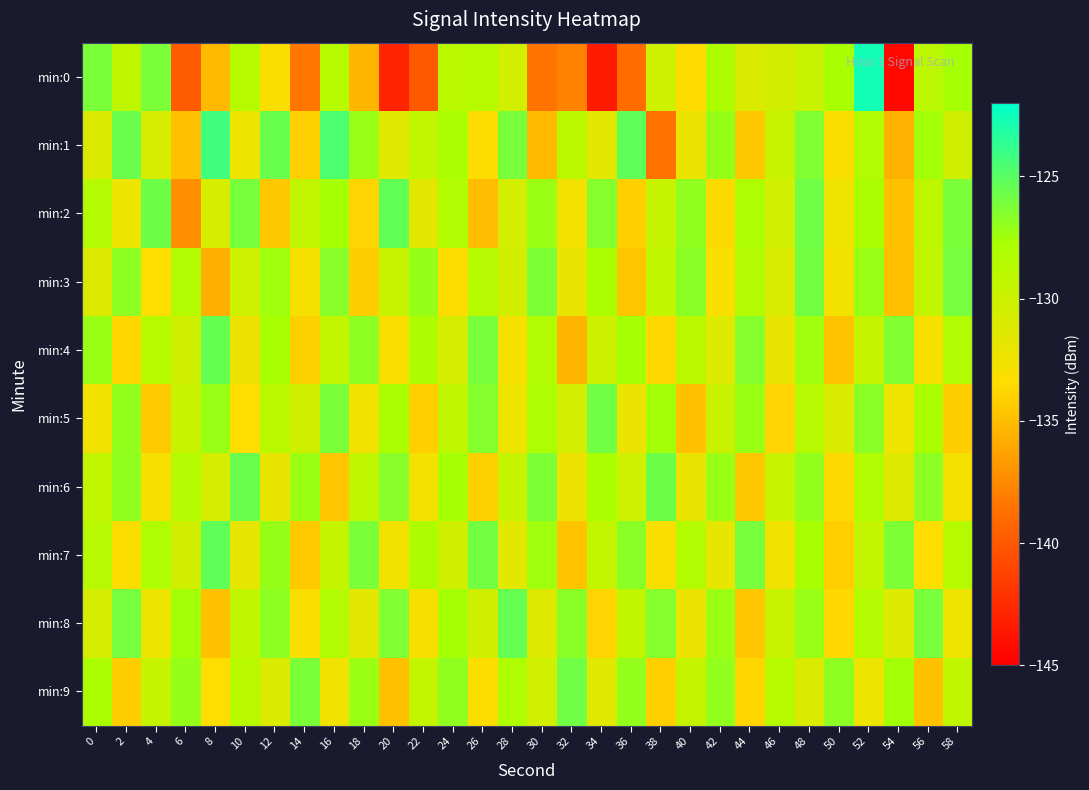

Reading left to right, transcribe all the data shown in this chart.

min:0: 0=-126.2	2=-129.2	4=-126.2	6=-139.8	8=-135.2	10=-128.6	12=-133.2	14=-138.4	16=-128.6	18=-135.3	20=-143.0	22=-140.0	24=-128.8	26=-128.6	28=-130.4	30=-138.6	32=-137.9	34=-143.4	36=-138.9	38=-130.1	40=-133.5	42=-128.0	44=-131.2	46=-130.5	48=-129.8	50=-127.7	52=-122.7	54=-144.5	56=-128.9	58=-127.6
min:1: 0=-131.0	2=-125.7	4=-130.8	6=-134.9	8=-124.2	10=-132.3	12=-125.5	14=-134.0	16=-124.7	18=-127.2	20=-131.5	22=-129.3	24=-127.8	26=-133.4	28=-126.1	30=-135.2	32=-128.9	34=-131.6	36=-125.3	38=-138.7	40=-132.2	42=-127.1	44=-134.5	46=-129.8	48=-126.4	50=-133.1	52=-128.3	54=-135.6	56=-127.5	58=-130.2
min:2: 0=-128.5	2=-132.3	4=-125.7	6=-137.2	8=-130.8	10=-126.1	12=-134.5	14=-129.3	16=-127.6	18=-133.9	20=-125.4	22=-131.7	24=-128.2	26=-135.1	28=-130.6	30=-127.3	32=-132.8	34=-126.5	36=-134.2	38=-129.7	40=-126.9	42=-133.6	44=-128.1	46=-130.4	48=-125.8	50=-132.5	52=-127.9	54=-134.8	56=-129.1	58=-126.2
min:3: 0=-131.2	2=-126.8	4=-133.5	6=-128.3	8=-135.7	10=-130.1	12=-127.4	14=-132.9	16=-126.6	18=-134.3	20=-129.8	22=-127.1	24=-133.4	26=-128.7	28=-130.5	30=-126.3	32=-132.0	34=-127.8	36=-134.6	38=-129.2	40=-126.7	42=-133.1	44=-128.5	46=-130.9	48=-125.9	50=-132.7	52=-127.2	54=-134.9	56=-129.4	58=-126.0
min:4: 0=-127.3	2=-133.8	4=-128.6	6=-130.2	8=-125.5	10=-132.4	12=-127.7	14=-134.1	16=-129.5	18=-126.8	20=-133.2	22=-128.0	24=-130.7	26=-126.1	28=-132.9	30=-128.3	32=-135.4	34=-130.0	36=-127.6	38=-133.7	40=-128.9	42=-131.3	44=-126.5	46=-132.1	48=-127.4	50=-134.7	52=-129.6	54=-126.4	56=-133.0	58=-128.2
min:5: 0=-132.6	2=-127.0	4=-134.4	6=-129.8	8=-127.2	10=-133.5	12=-128.8	14=-130.3	16=-126.2	18=-132.7	20=-127.9	22=-134.2	24=-129.1	26=-126.5	28=-132.3	30=-128.1	32=-130.6	34=-125.8	36=-132.2	38=-127.5	40=-134.8	42=-129.9	44=-127.3	46=-133.9	48=-128.7	50=-131.1	52=-126.7	54=-132.5	56=-127.8	58=-134.3
min:6: 0=-129.4	2=-126.9	4=-133.0	6=-128.5	8=-130.8	10=-125.6	12=-132.1	14=-127.3	16=-134.6	18=-129.2	20=-126.6	22=-132.8	24=-127.6	26=-134.1	28=-129.7	30=-126.3	32=-132.4	34=-127.9	36=-130.1	38=-125.7	40=-132.0	42=-127.2	44=-134.5	46=-129.8	48=-127.0	50=-133.6	52=-128.3	54=-131.4	56=-126.8	58=-132.9
min:7: 0=-128.7	2=-133.3	4=-128.1	6=-130.5	8=-125.3	10=-131.9	12=-127.1	14=-134.4	16=-129.6	18=-126.2	20=-132.7	22=-128.0	24=-130.3	26=-125.9	28=-131.6	30=-127.4	32=-134.7	34=-129.3	36=-126.7	38=-133.1	40=-128.4	42=-131.8	44=-126.1	46=-132.6	48=-127.7	50=-134.2	52=-129.5	54=-126.3	56=-133.5	58=-128.6
min:8: 0=-130.7	2=-126.0	4=-132.3	6=-127.5	8=-134.8	10=-129.2	12=-126.8	14=-133.2	16=-128.4	18=-131.6	20=-126.4	22=-133.0	24=-127.6	26=-130.2	28=-125.5	30=-131.2	32=-126.7	34=-133.9	36=-129.1	38=-126.5	40=-132.2	42=-127.3	44=-134.6	46=-129.8	48=-127.2	50=-133.7	52=-128.5	54=-131.3	56=-126.1	58=-132.5
min:9: 0=-127.8	2=-134.3	4=-129.7	6=-127.1	8=-133.5	10=-128.8	12=-131.0	14=-126.2	16=-132.6	18=-127.3	20=-134.9	22=-129.5	24=-126.9	26=-133.3	28=-128.1	30=-130.4	32=-125.8	34=-131.5	36=-127.0	38=-134.2	40=-129.6	42=-127.0	44=-133.8	46=-128.6	48=-131.1	50=-126.8	52=-132.3	54=-127.5	56=-134.8	58=-129.2